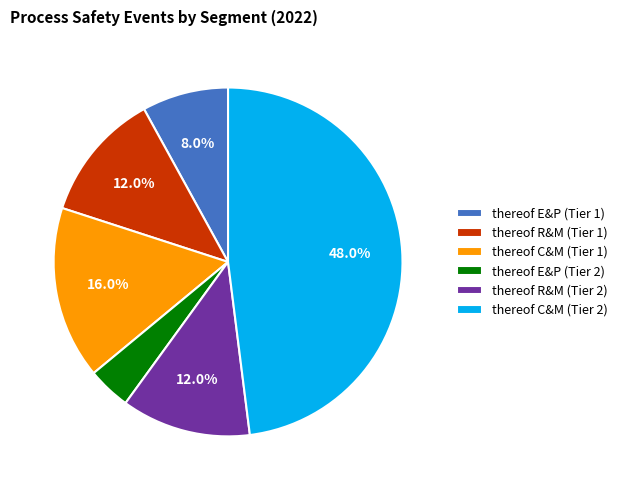

The thereof R&M (Tier 1) slice represents 12% of the pie. True or false?

True